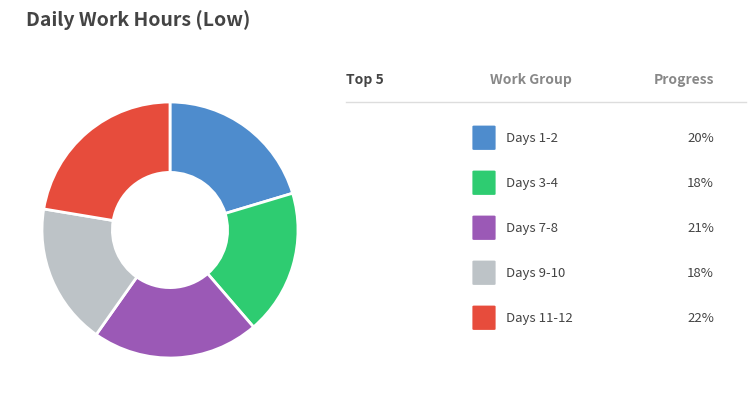

Does any single category account for the majority?

No